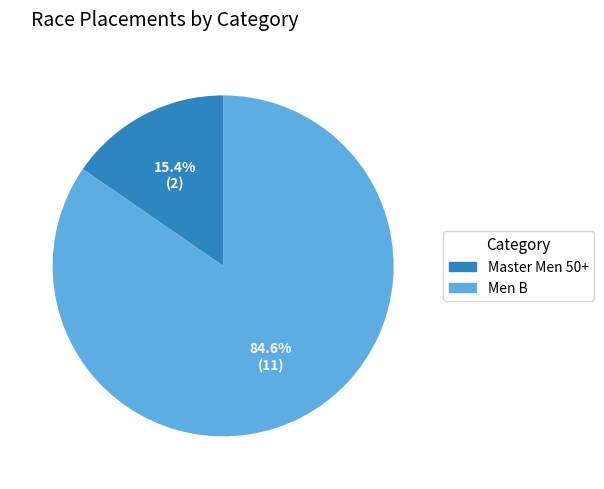

Approximately how many times larger is the value at Master Men 50+ compared to Men B?

0.2